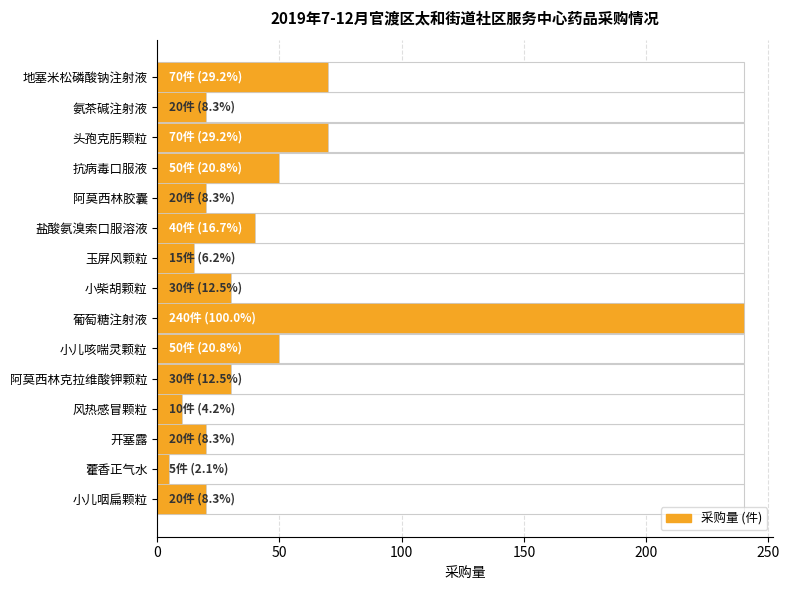

What is the smallest value displayed?

5